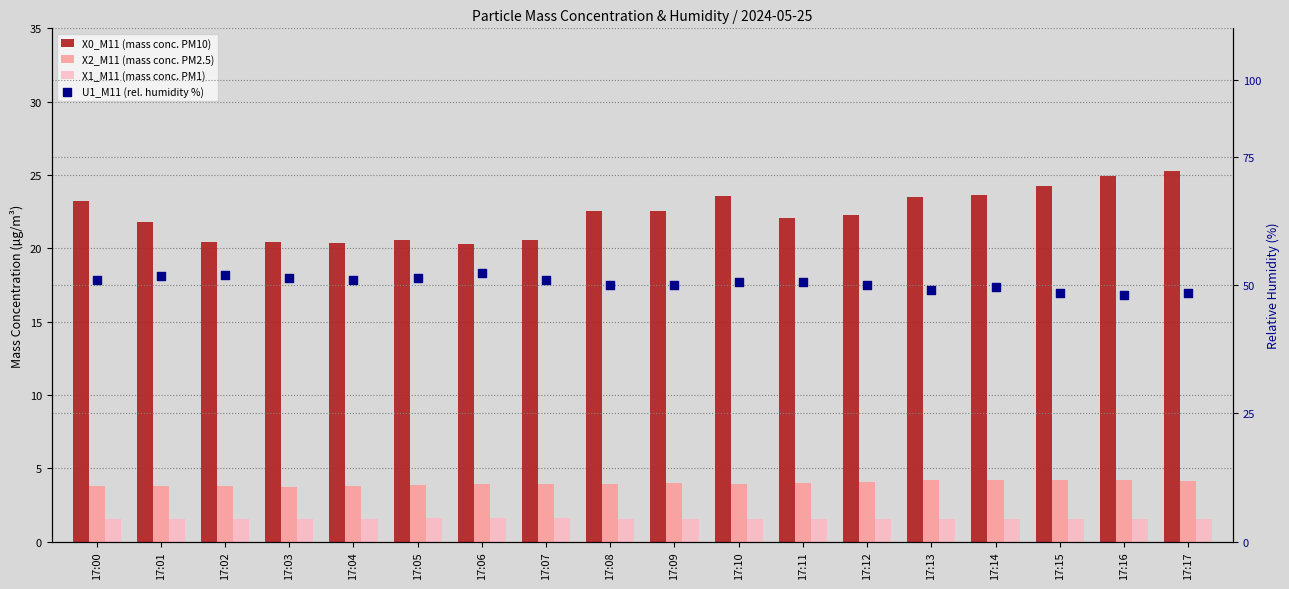

What are all the series names shown in the legend?

X0_M11 (mass conc. PM10), X2_M11 (mass conc. PM2.5), X1_M11 (mass conc. PM1), U1_M11 (rel. humidity %)